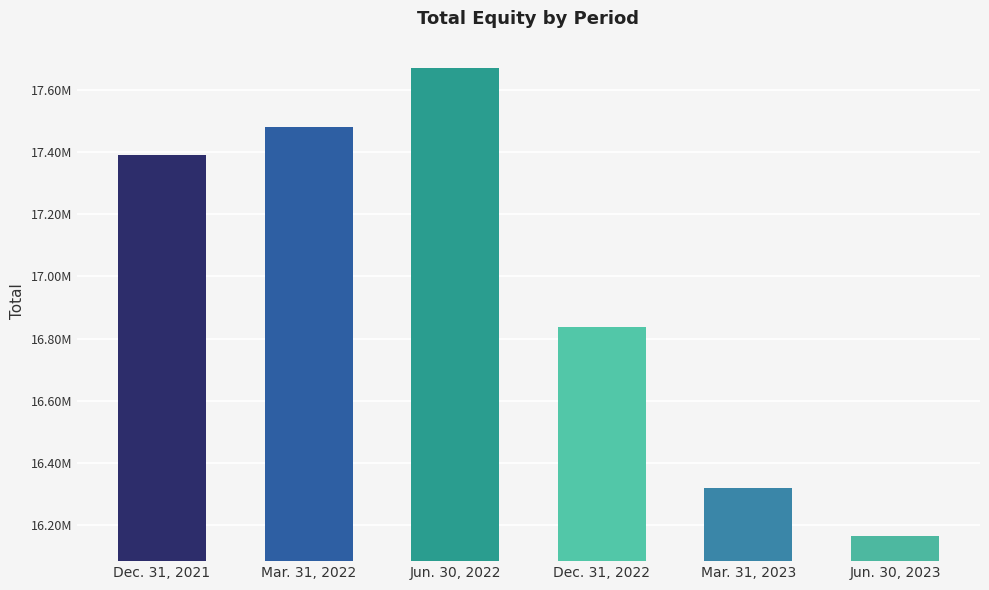

What is the ratio of the value at Dec. 31, 2021 to the value at Jun. 30, 2023?

1.1